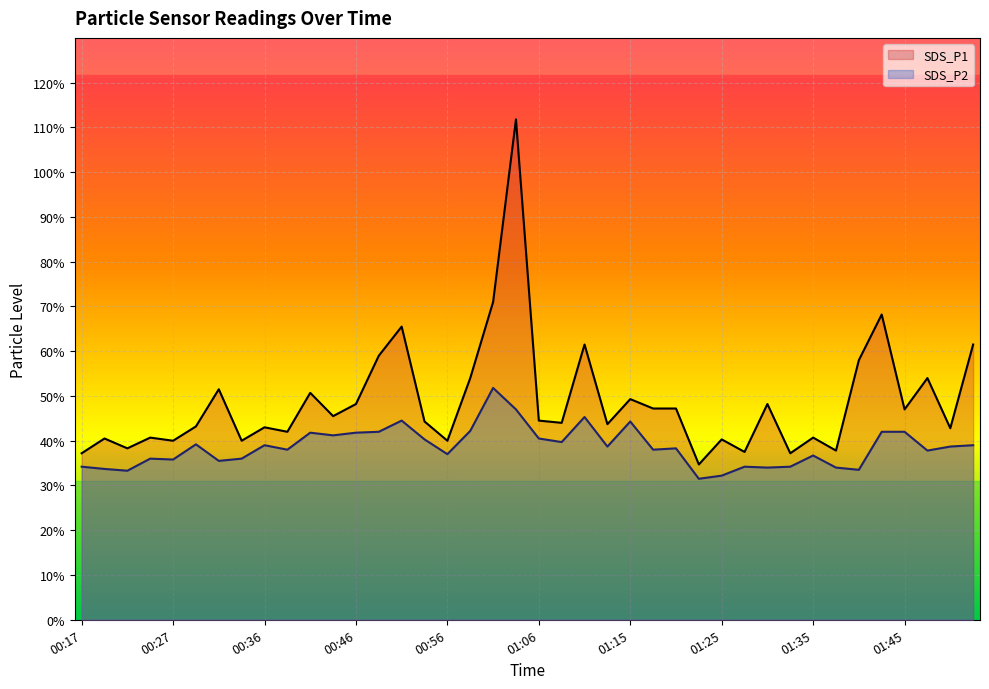

What is the value of the SDS_P1 point at the 2nd from the left?

4.0